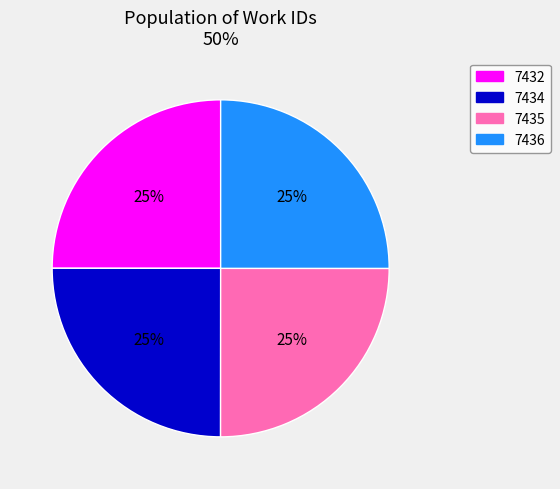

Approximately how many times larger is the value at 7432 compared to 7435?

1.0